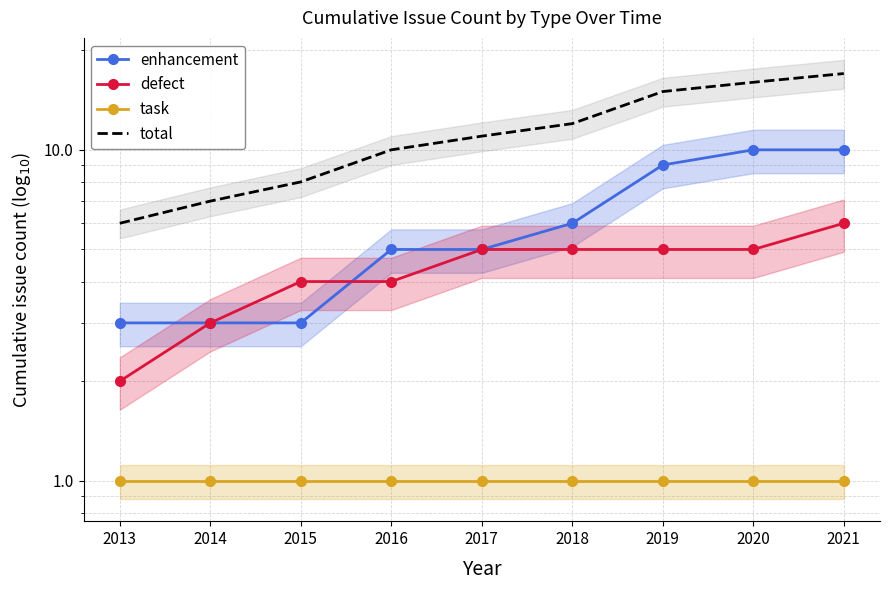

True or false: task and defect cross at least once.

False